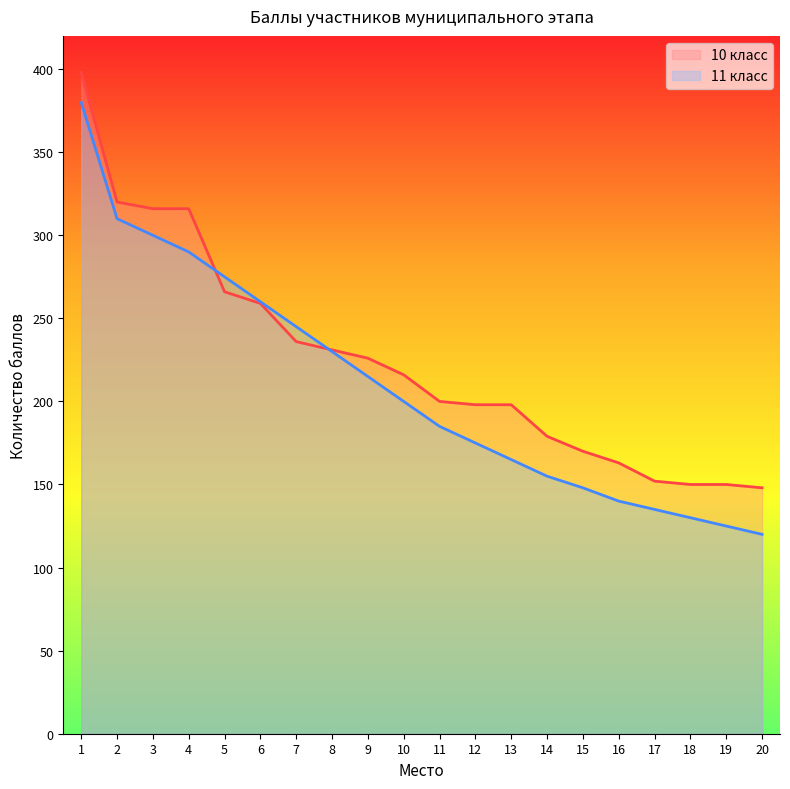

How many data points in 11 класс are above 200?

9